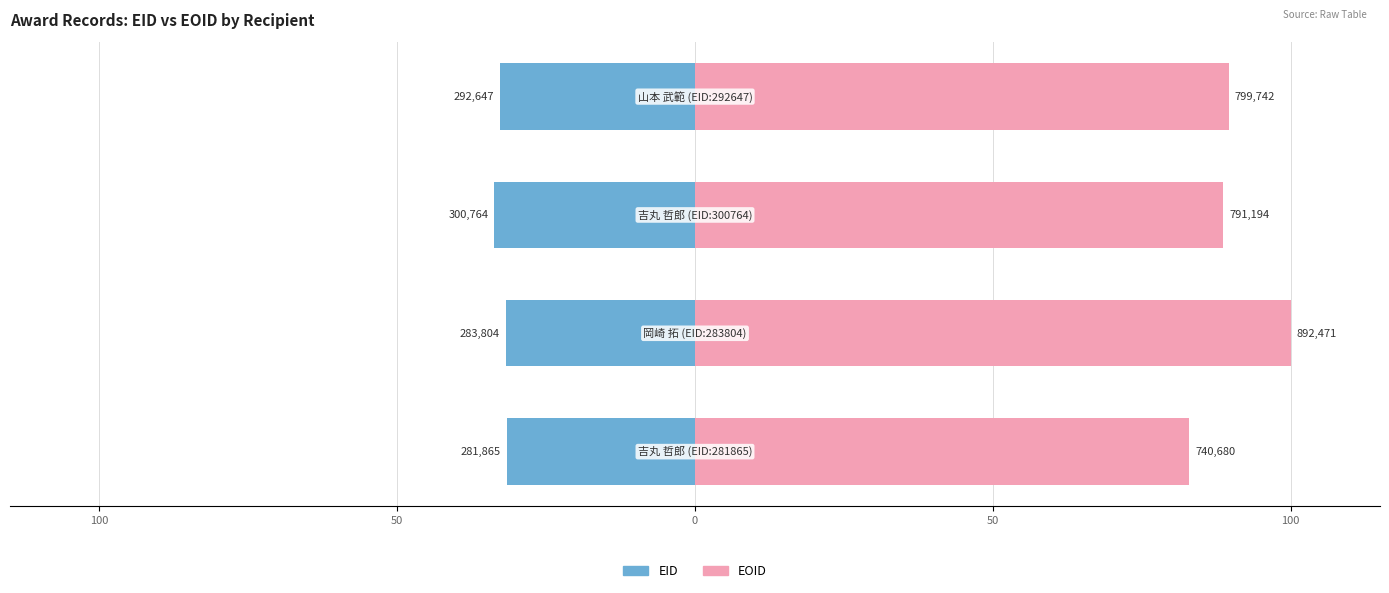

What is the difference between the highest and lowest values at 0?

122.4